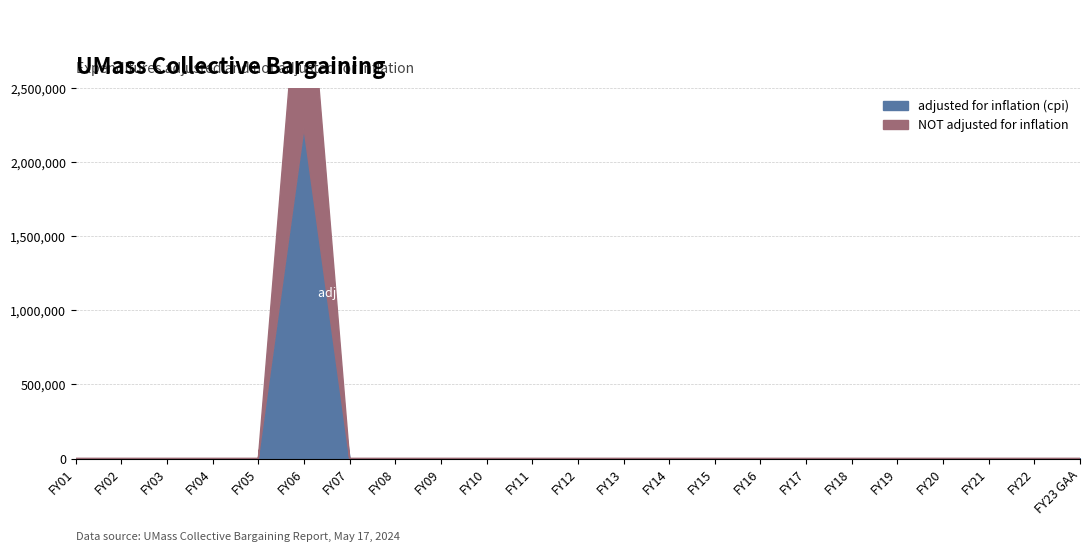

What is the average value of the adjusted for inflation (cpi) series?

96936